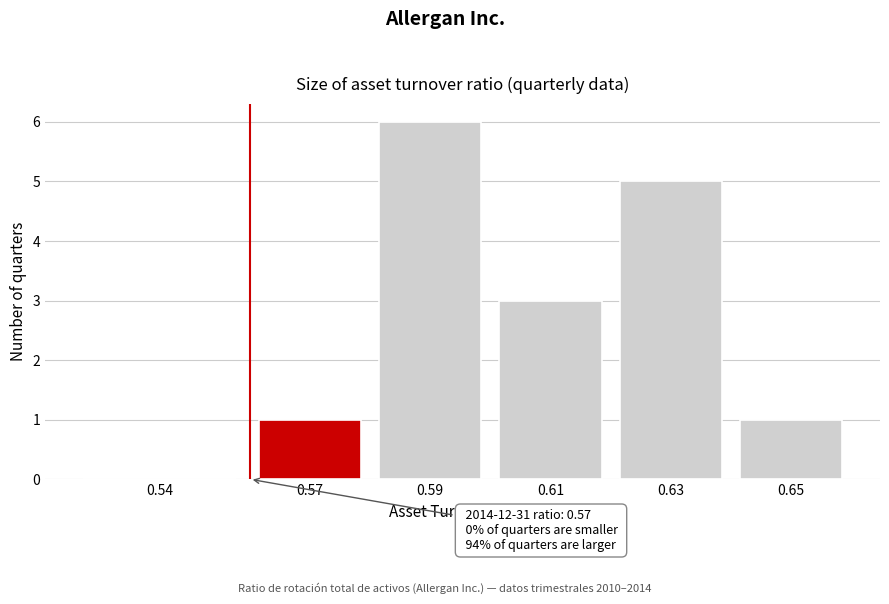

Reading left to right, list all the values displayed in this chart.

0.54=0	0.57=1	0.59=6	0.61=3	0.63=5	0.65=1